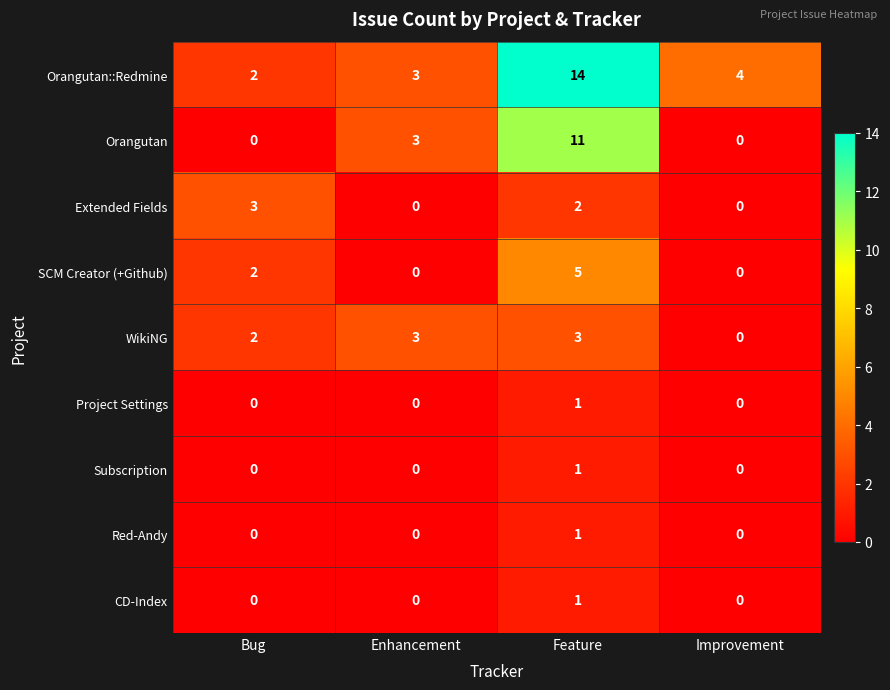

Which series has the largest range (max minus min)?

Orangutan::Redmine